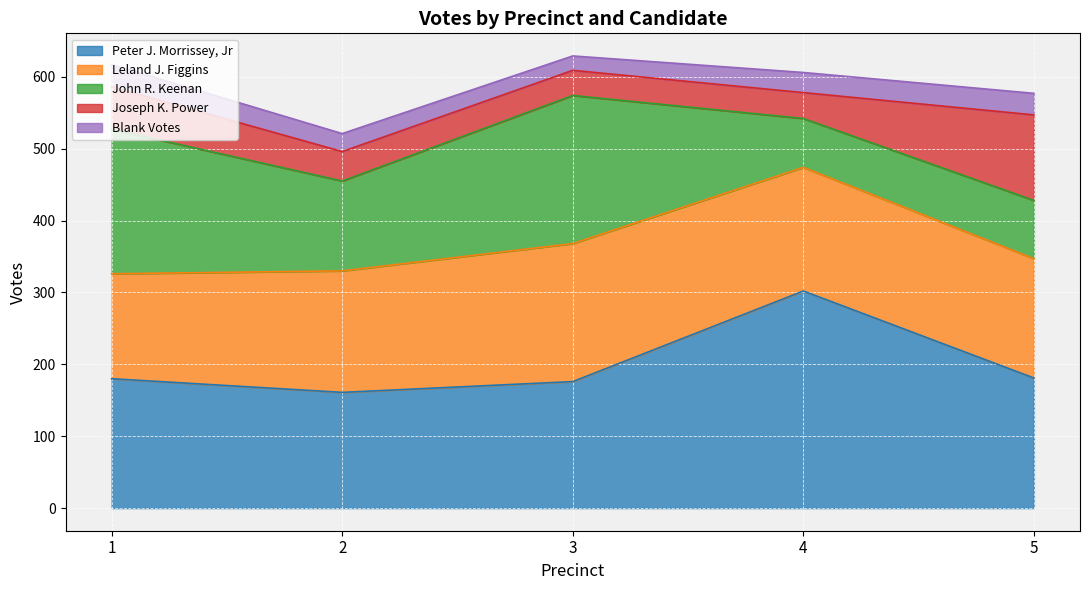

List the series in order of their peak value, lowest first.

Blank Votes, Joseph K. Power, Leland J. Figgins, John R. Keenan, Peter J. Morrissey, Jr